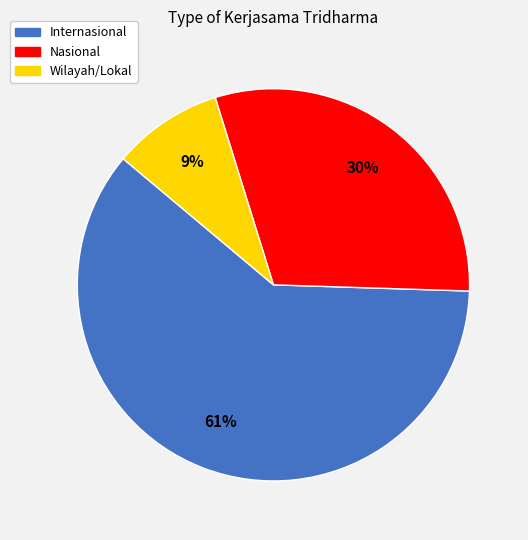

To the nearest percent, what is the difference between the Wilayah/Lokal and Internasional slice percentages?

52%